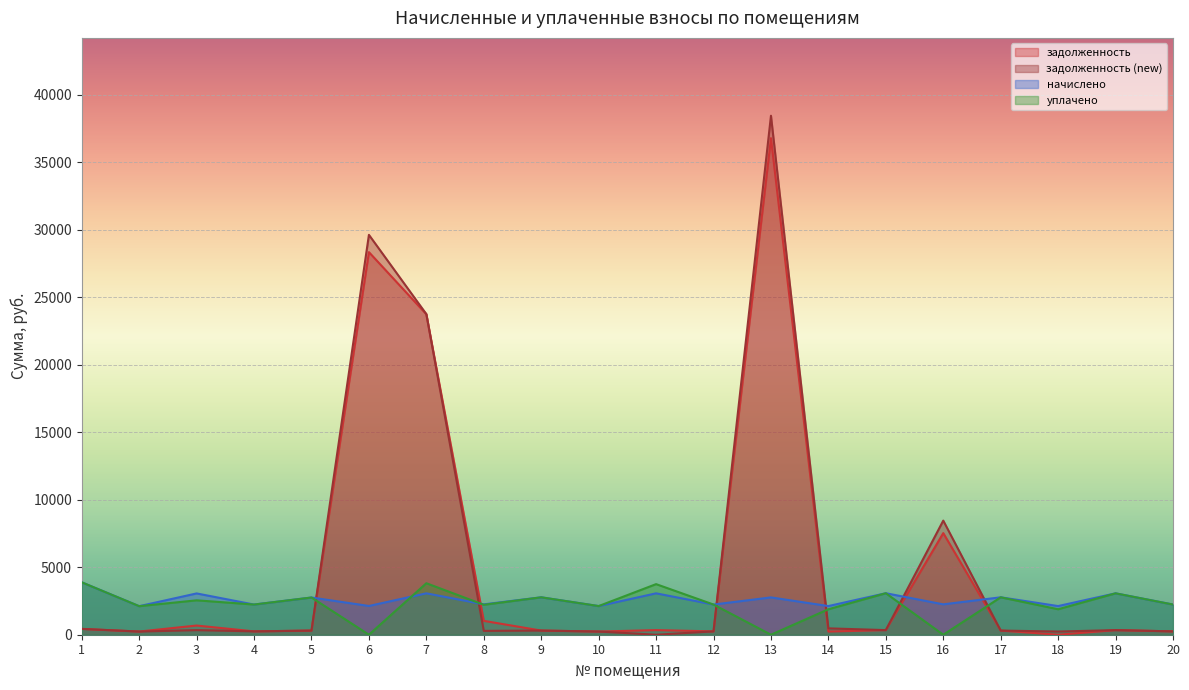

Where is задолженность (new) nearest to the value 19217?

7